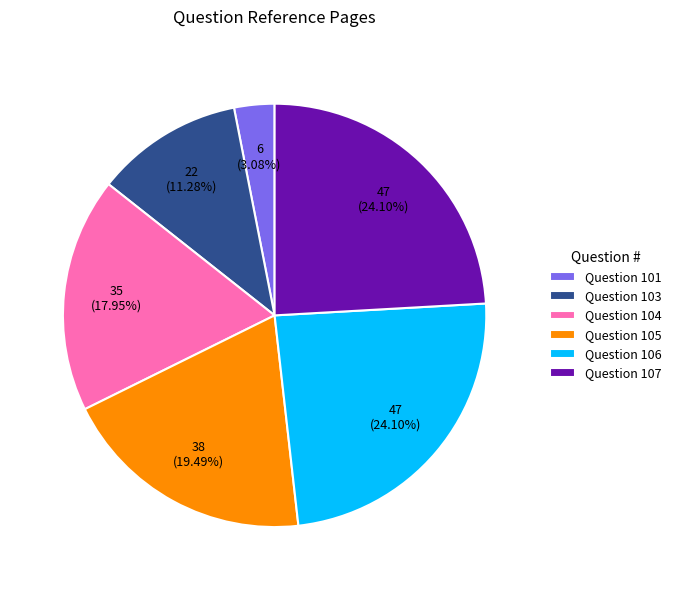

Which has a higher value, Question 101 or Question 105?

Question 105